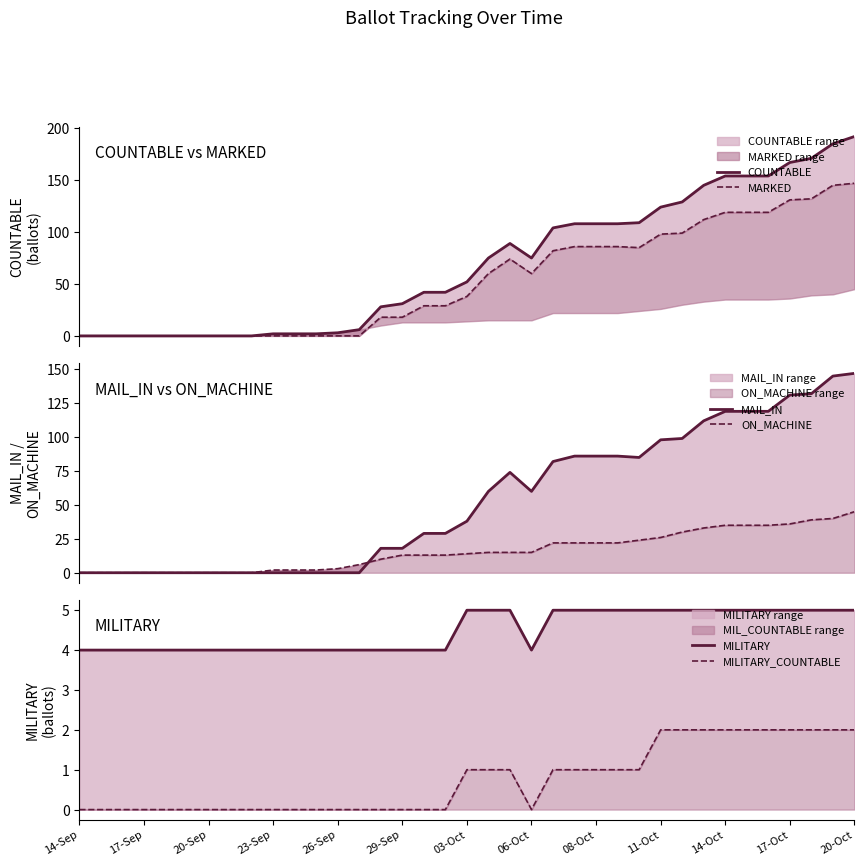

How many interior local peaks does the MARKED series have?

1